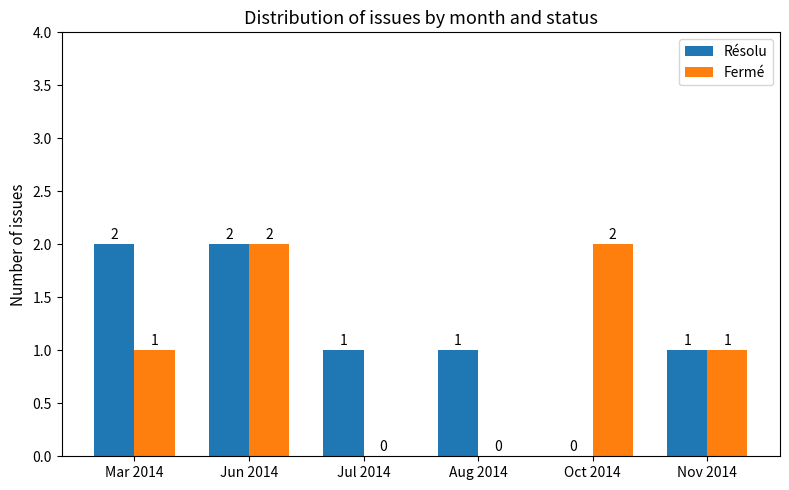

Which series changed the most between Jun 2014 and Jul 2014?

Fermé